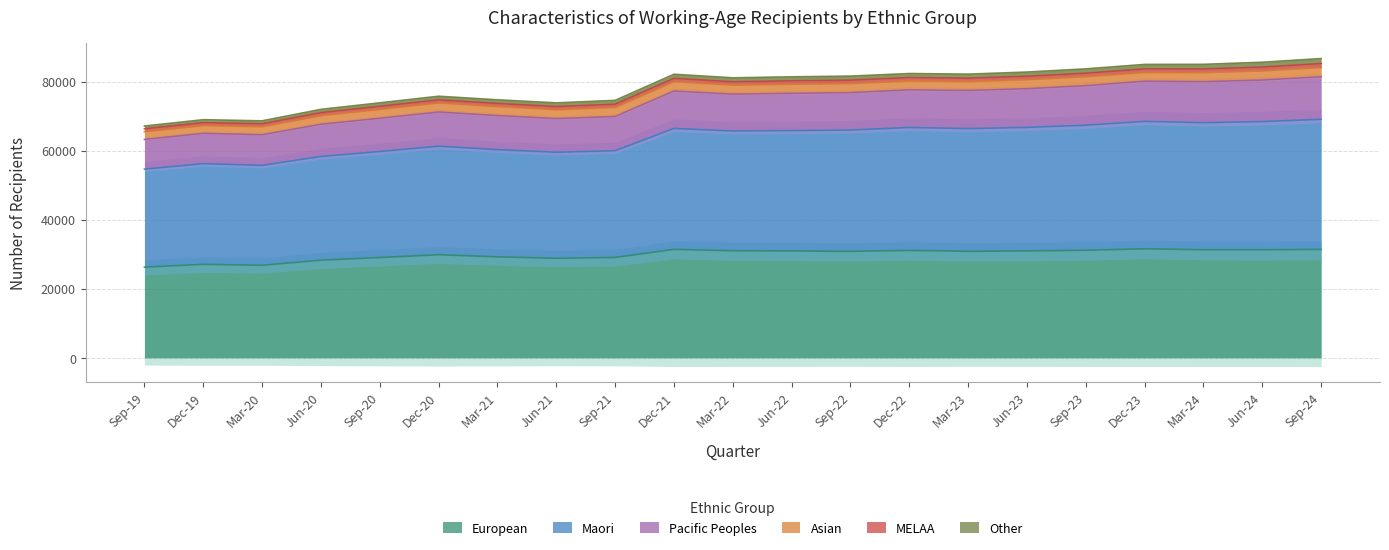

What is the minimum value for European?

26265